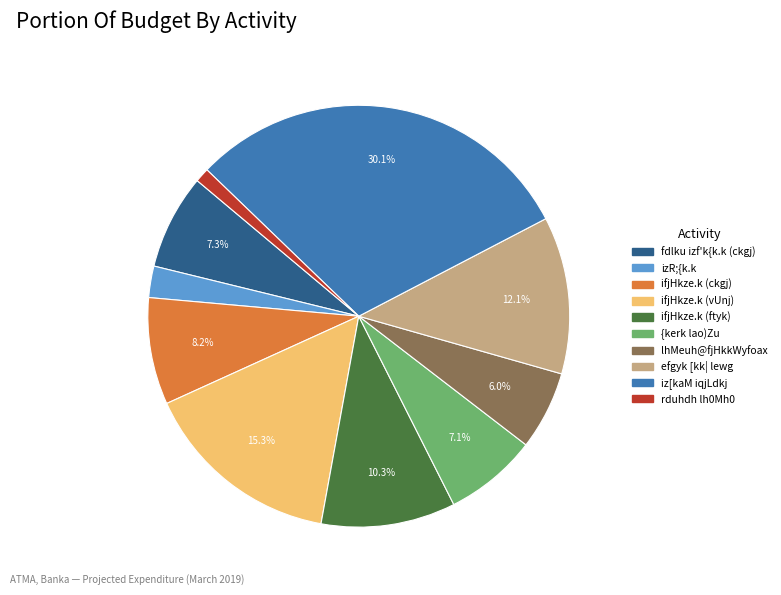

What portion of the pie excludes iz[kaM iqjLdkj?

69.9%